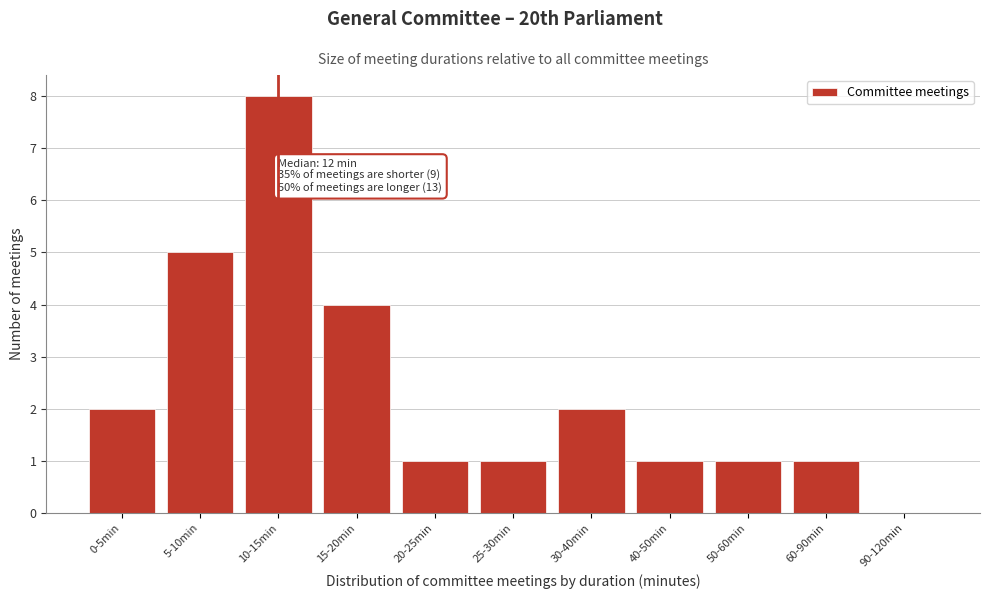

Reading left to right, extract all data points from this chart.

0-5min=2	5-10min=5	10-15min=8	15-20min=4	20-25min=1	25-30min=1	30-40min=2	40-50min=1	50-60min=1	60-90min=1	90-120min=0